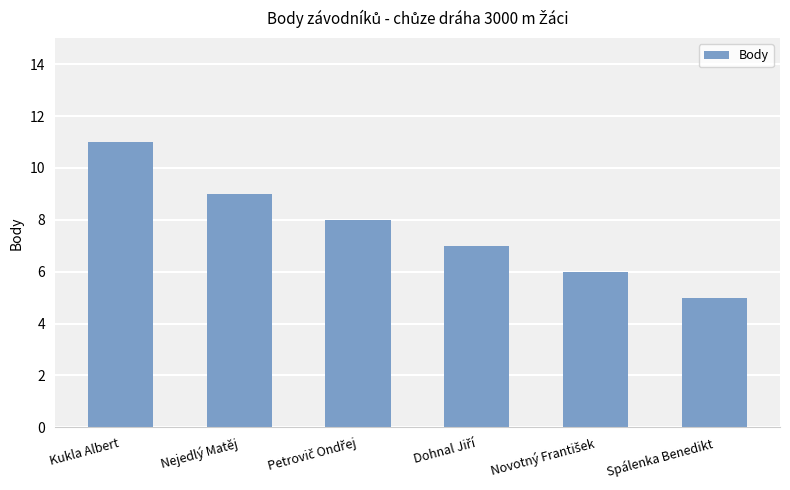

Reading left to right, transcribe all the data shown in this chart.

11	9	8	7	6	5